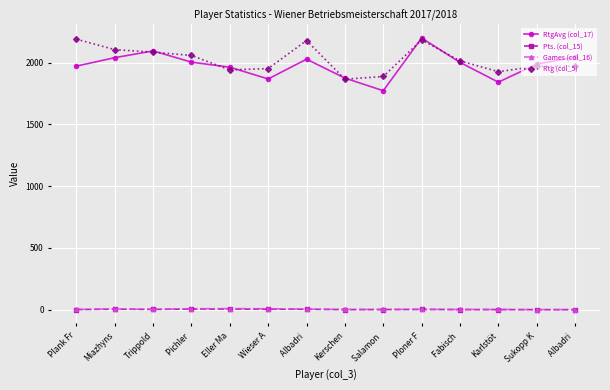

What are all the series names shown in the legend?

RtgAvg (col_17), Pts. (col_15), Games (col_16), Rtg (col_5)